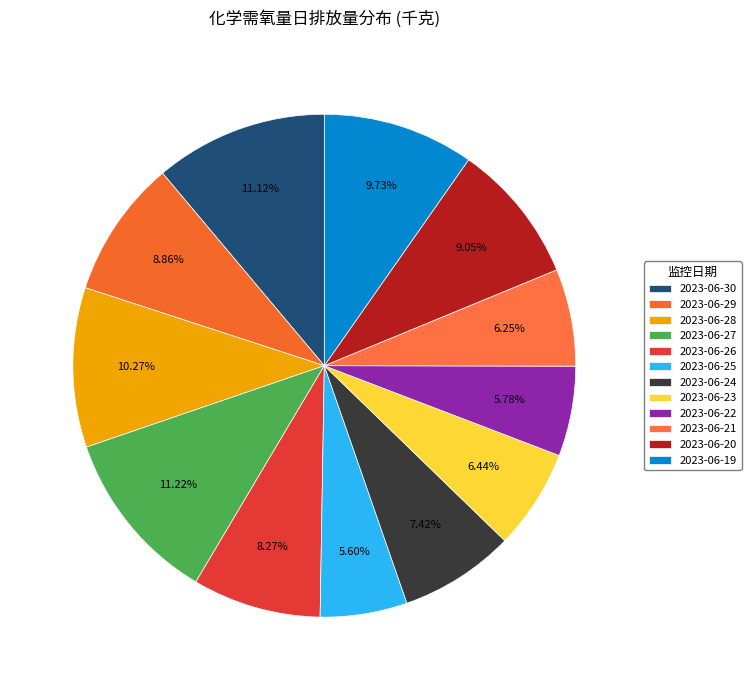

True or false: 2023-06-29 accounts for 9% of the total.

True